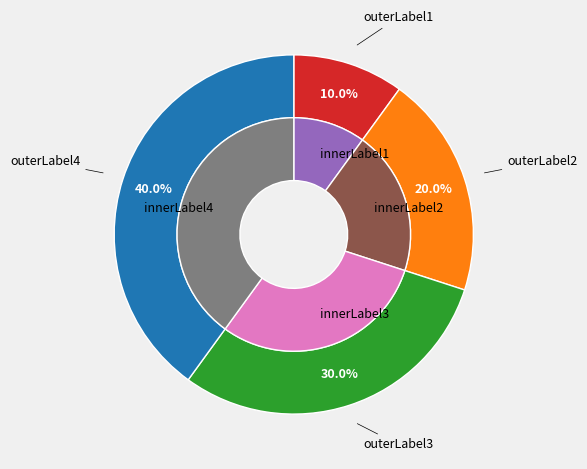

Count the number of slices in the pie.

4